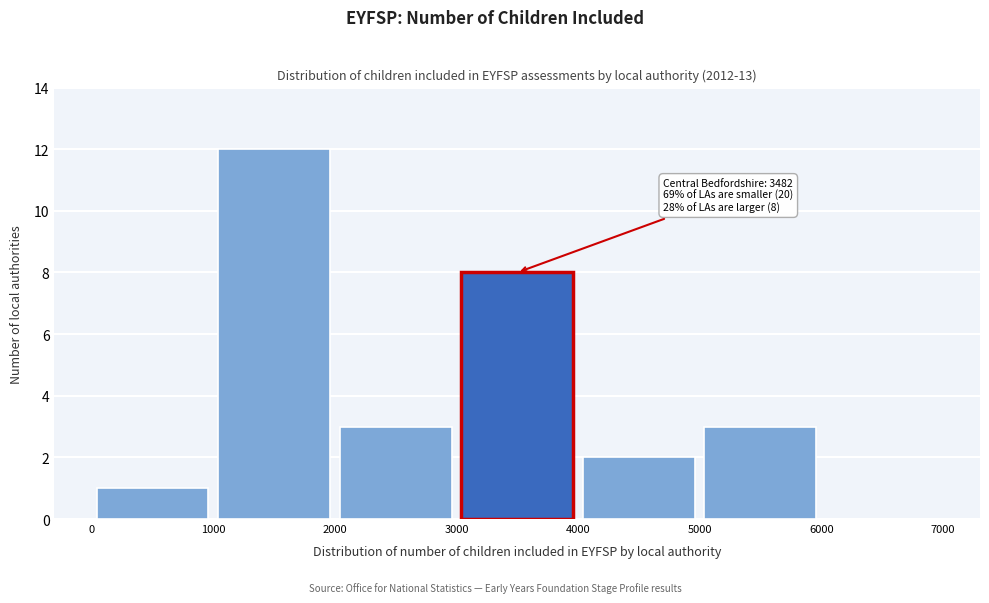

Over which range of the x-axis is the bar tallest?

1000 to 2000